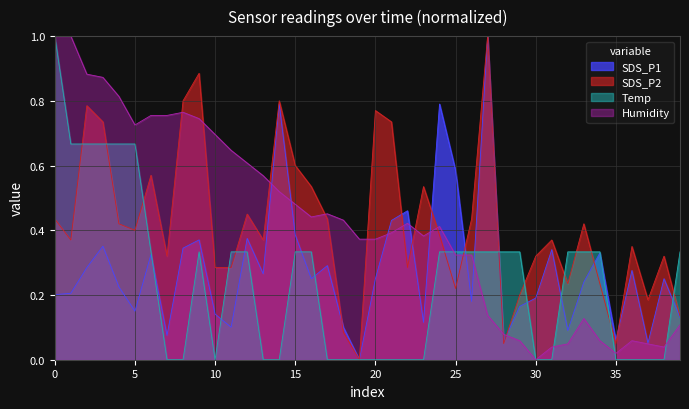

What are all the series names shown in the legend?

SDS_P1, SDS_P2, Temp, Humidity